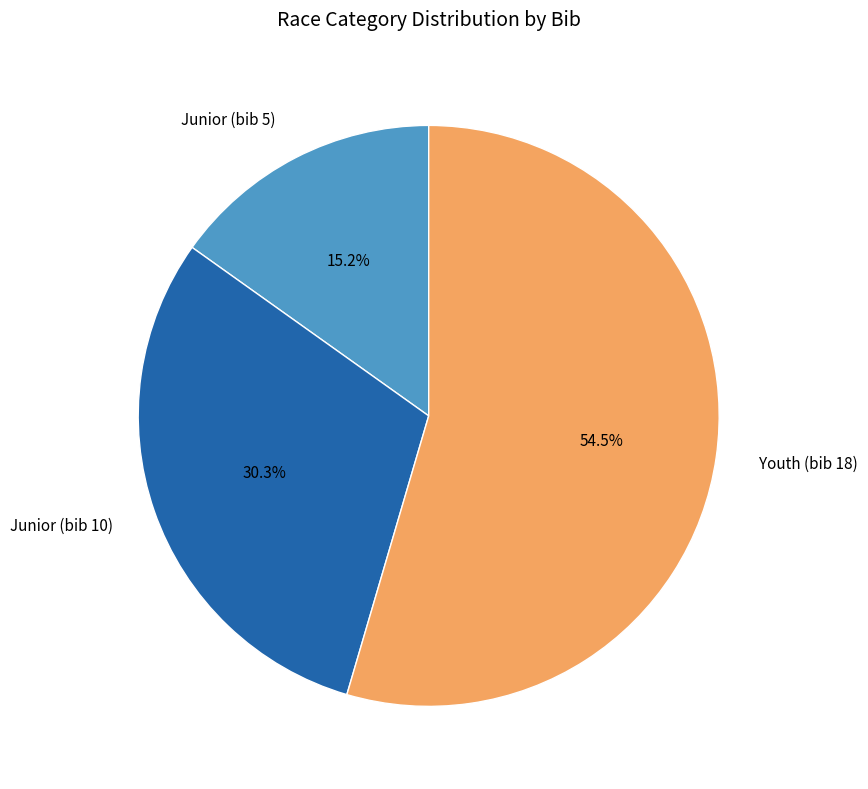

Is Junior (bib 5) the majority of the pie?

No